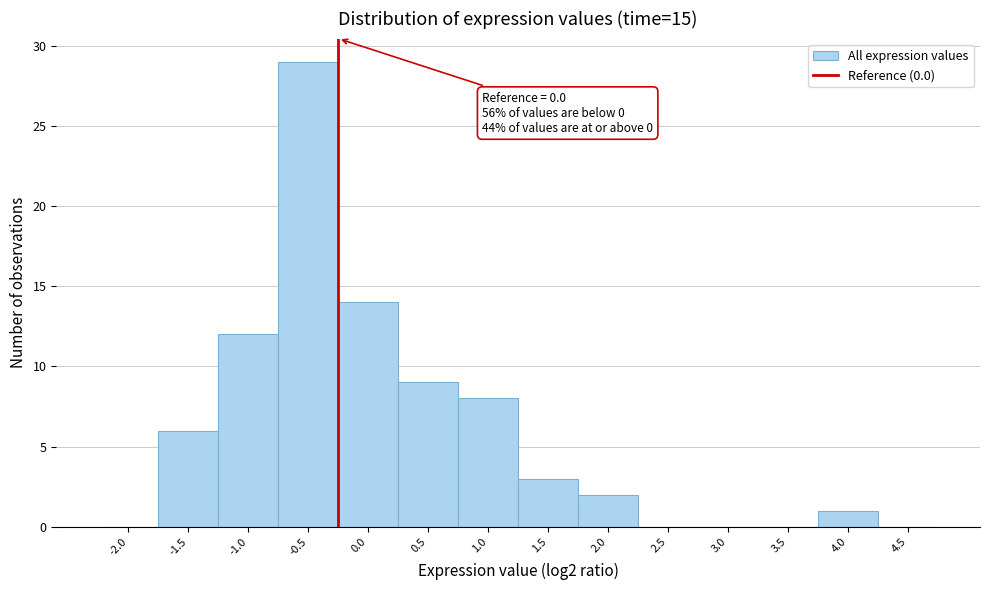

Reading left to right, what are all the values shown in this chart?

-2.0=0	-1.5=6	-1.0=12	-0.5=29	0.0=14	0.5=9	1.0=8	1.5=3	2.0=2	2.5=0	3.0=0	3.5=0	4.0=1	4.5=0